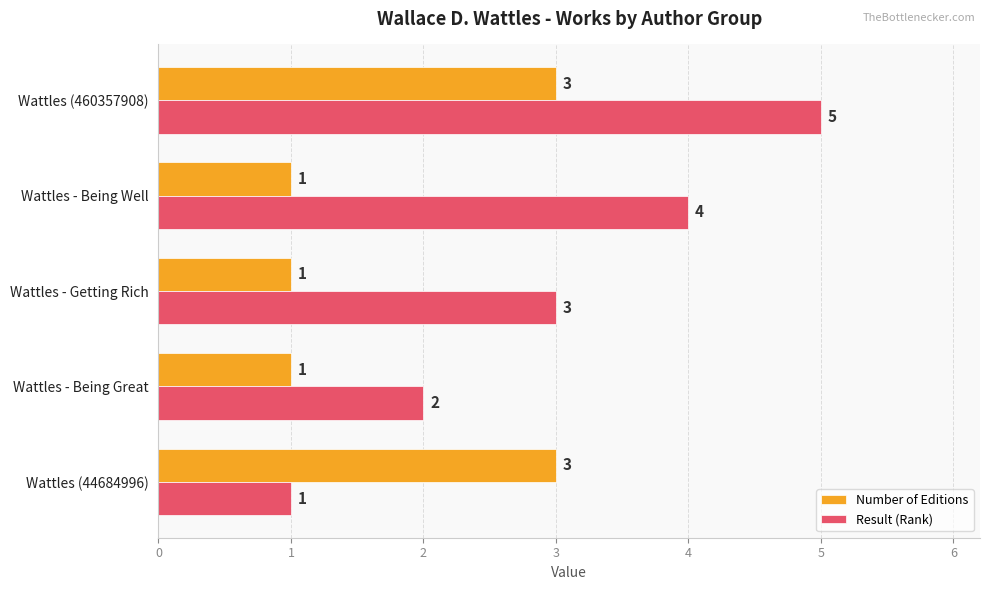

What value does the Result (Rank) series have at Wattles - Getting Rich?

3